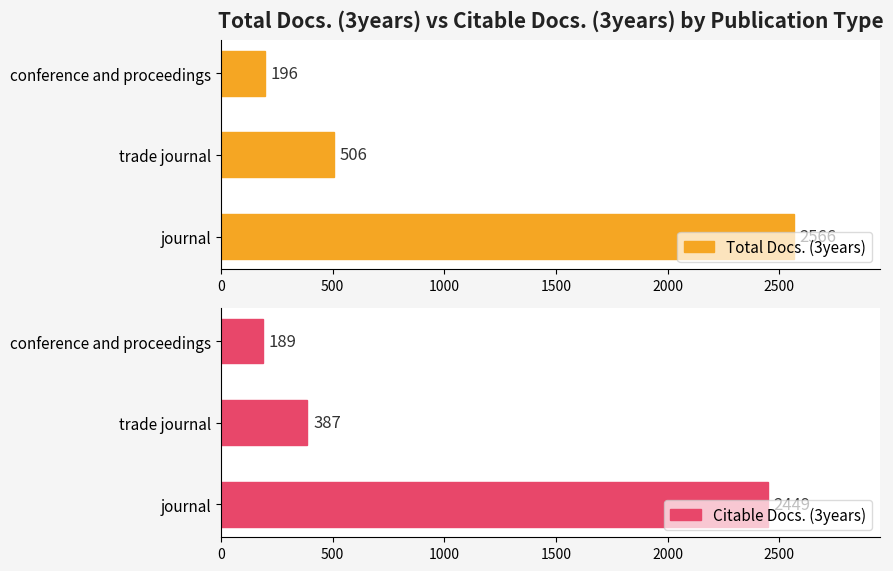

List the series in order of their overall mean, lowest first.

Citable Docs. (3years), Total Docs. (3years)